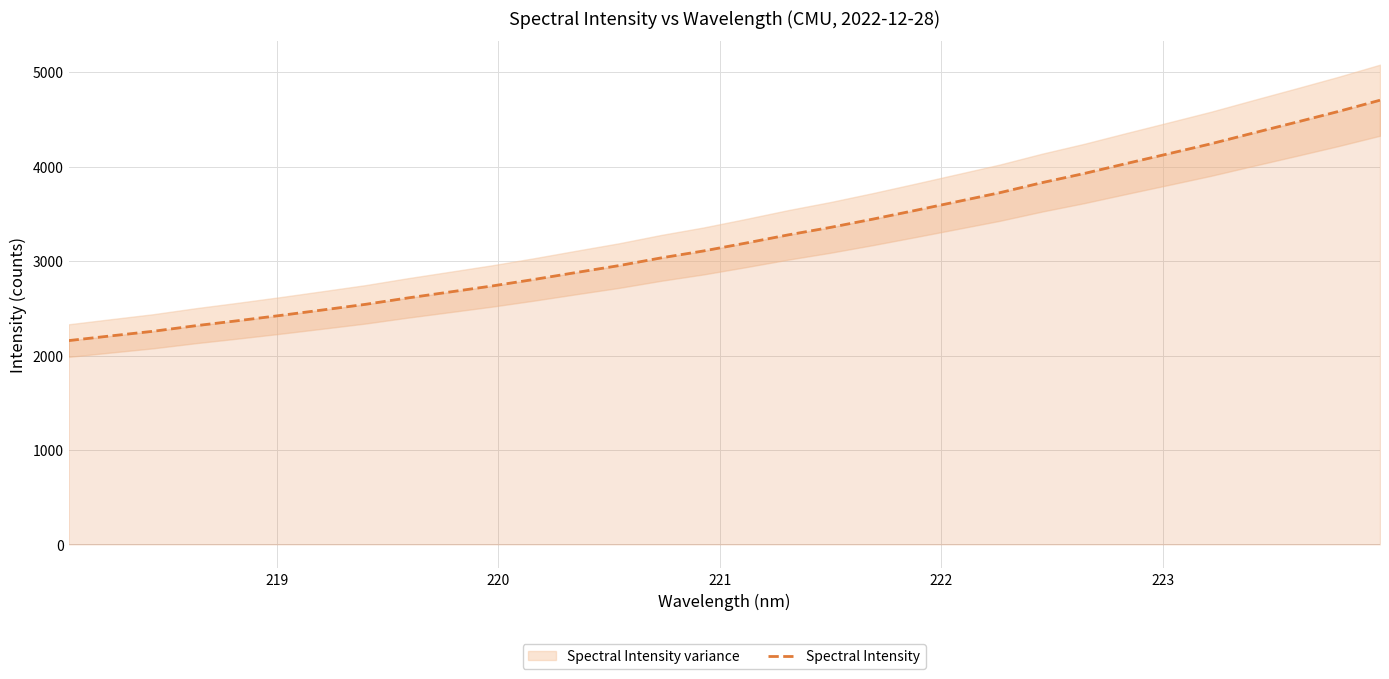

How many values exceed 3191?

16